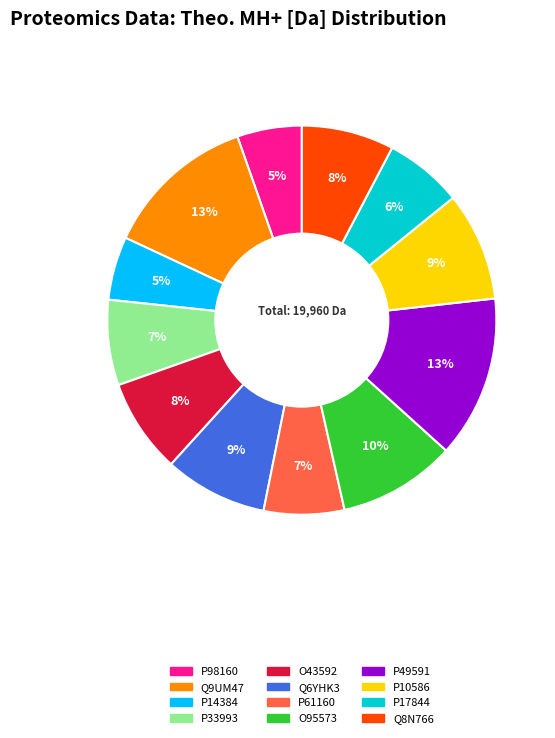

Between P17844 and P49591, which is larger?

P49591